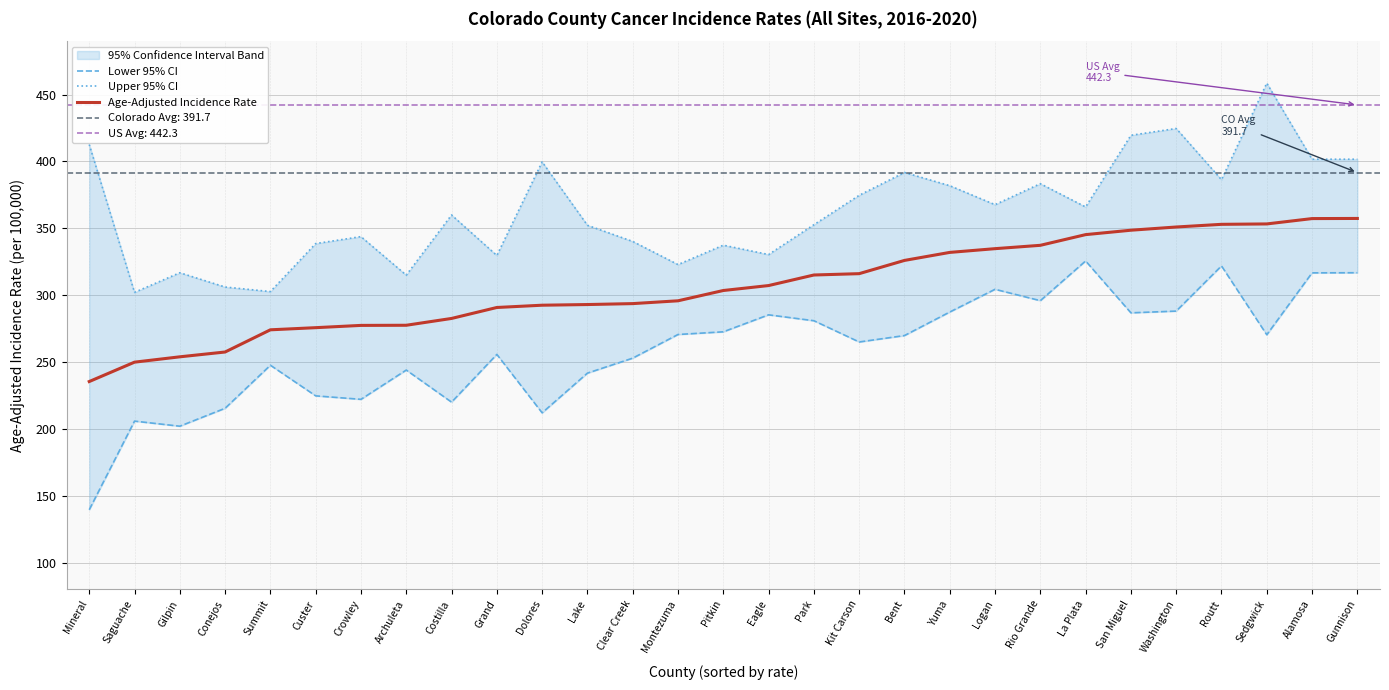

How many series are shown in this chart?

3